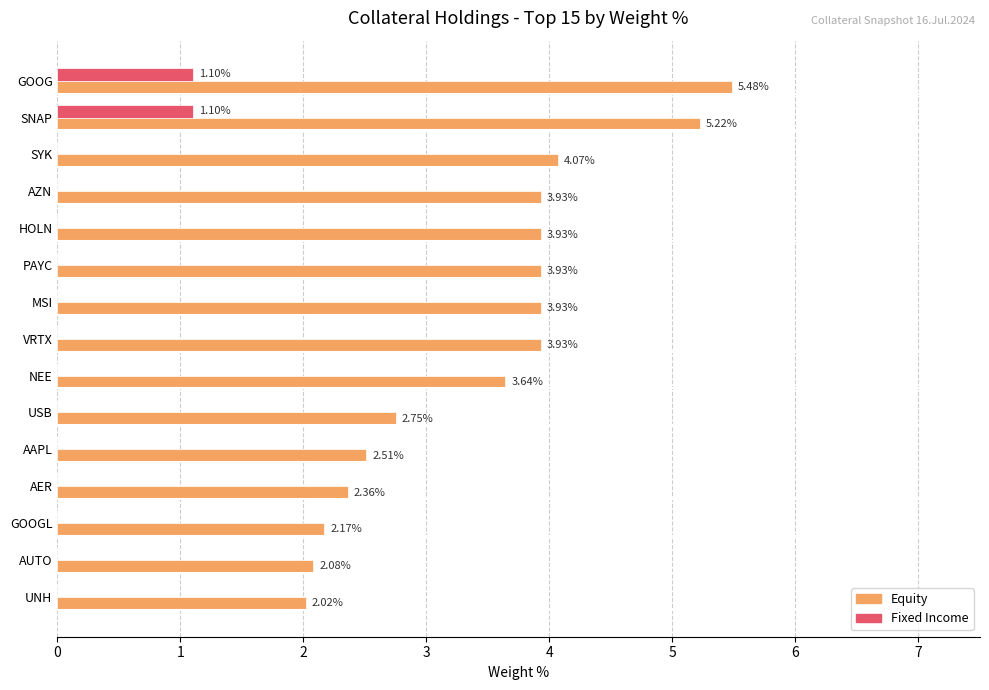

Which series has the largest total across all categories?

Equity